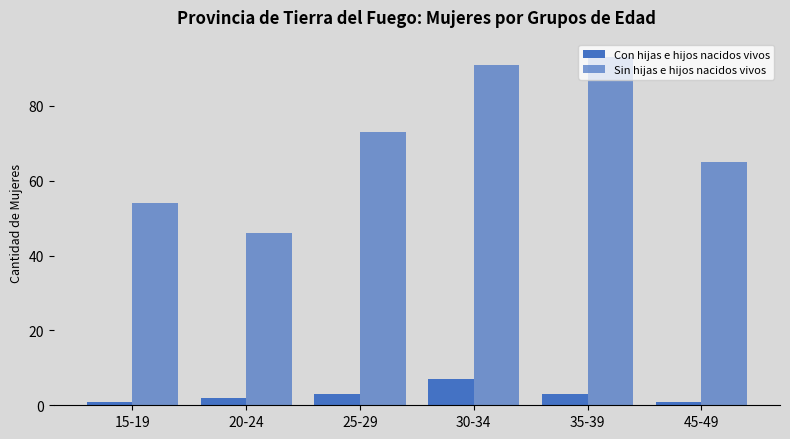

The Sin hijas e hijos nacidos vivos series shows 86 at 45-49. True or false?

False